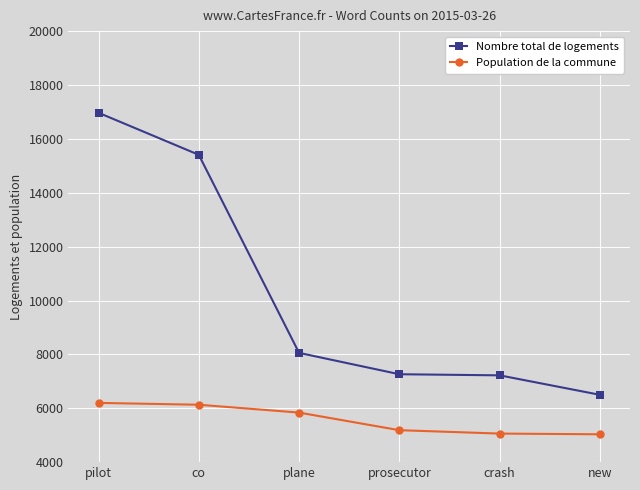

What is the spread (max minus min) of values at plane?

2217